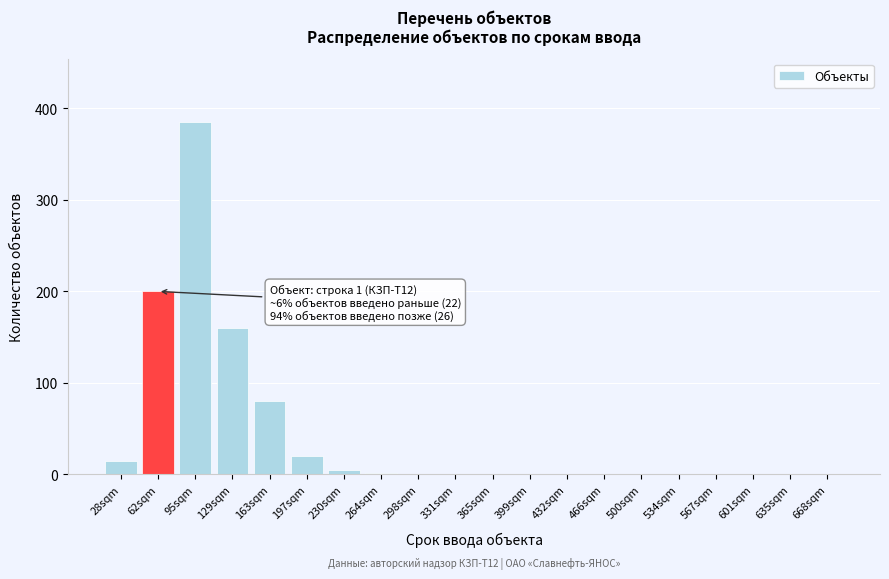

What is the change in value from 197sqm to 399sqm?

-20